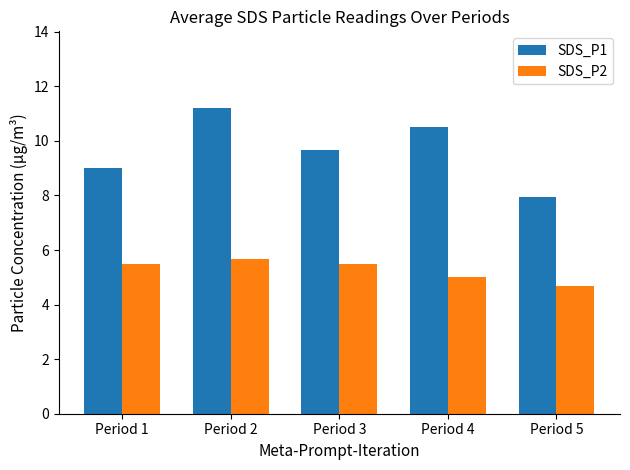

Which series has the widest spread of values?

SDS_P1